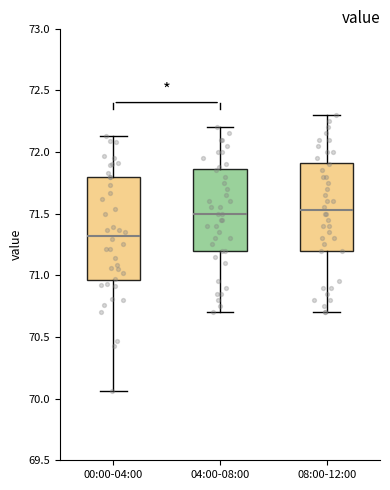

Reading left to right, transcribe this box plot: for each box, give where its median line is, the range the box spans, and where its two whiskers end, as read against the y-axis. The values are not printed on the chart, so give them approximately, as read against the axis.

00:00-04:00: median 71.30, box 70.95 to 71.80, whiskers 70.05 to 72.15
04:00-08:00: median 71.50, box 71.20 to 71.85, whiskers 70.70 to 72.20
08:00-12:00: median 71.55, box 71.20 to 71.90, whiskers 70.70 to 72.30